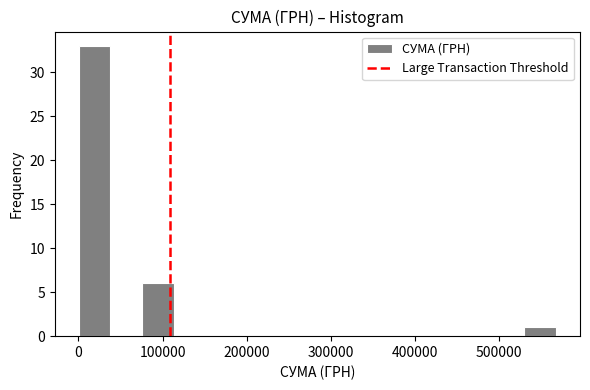

Read against the x-axis, roughly where is the centre of the tallest bar?

20000